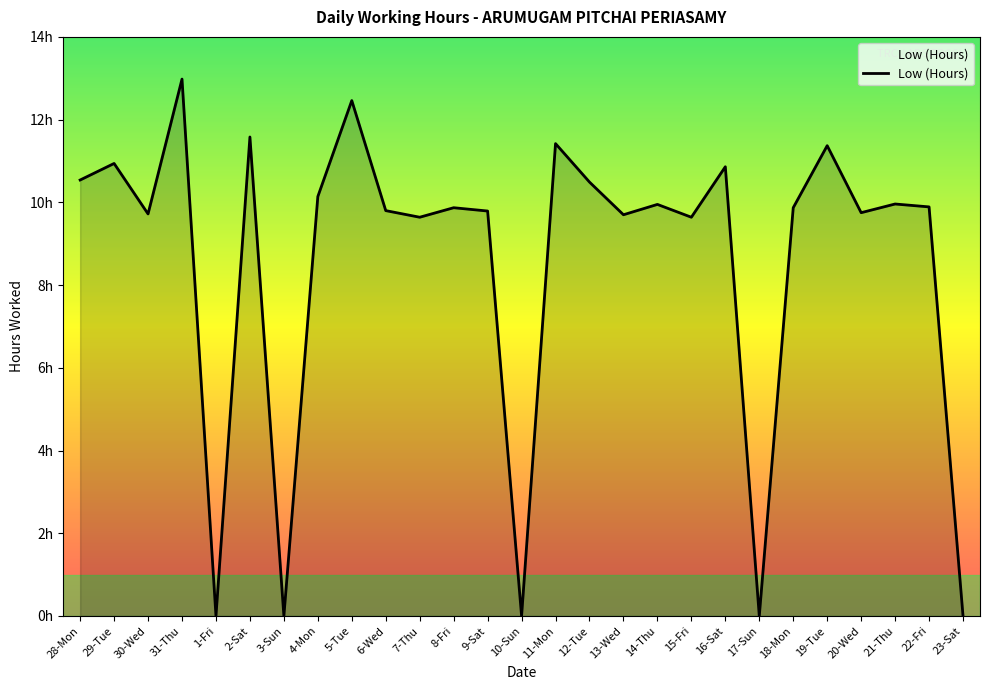

The chart shows a value of 21.0 at 31-Thu. True or false?

False